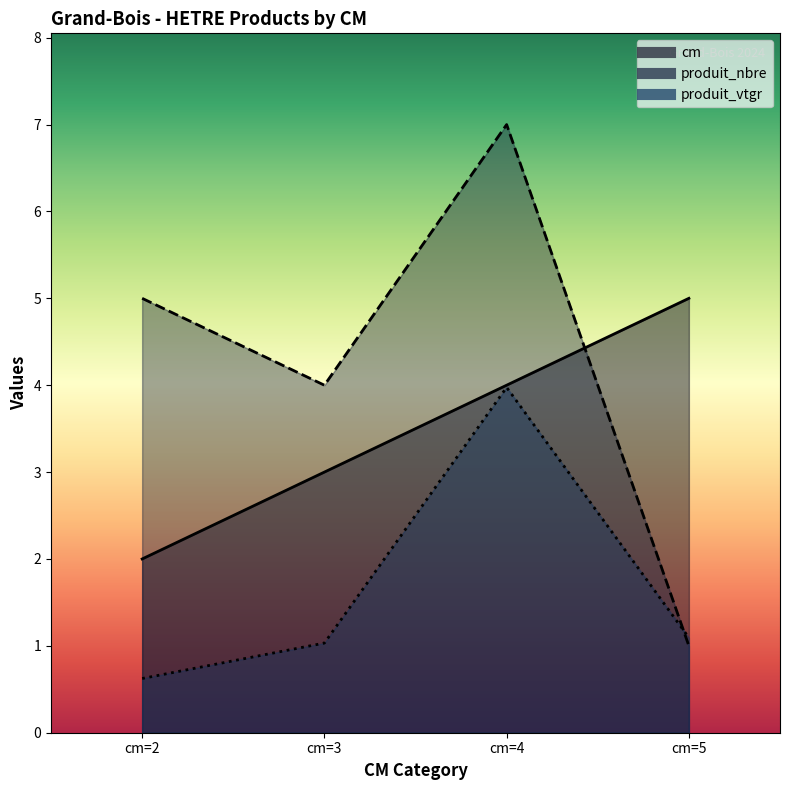

What is the maximum value for cm?

5.0